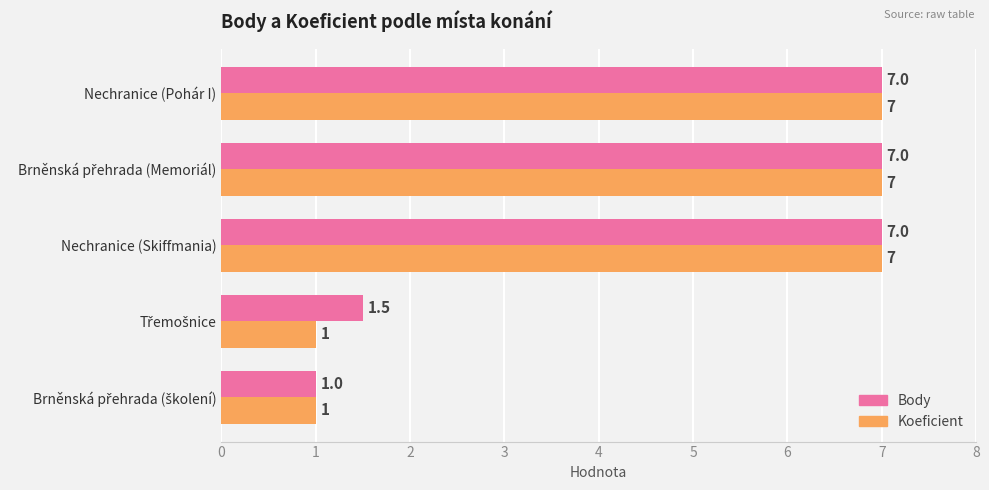

The value of Body at Nechranice (Skiffmania) is 7.0. True or false?

True